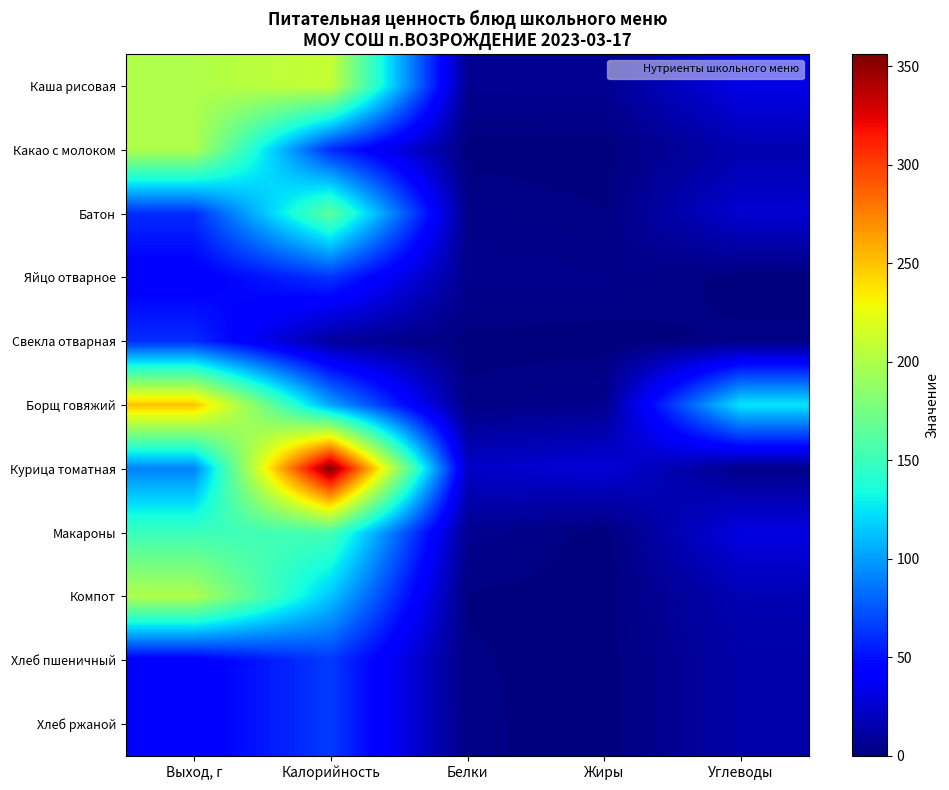

List the series in order of their peak value, highest first.

Курица томатная, Борщ говяжий, Каша рисовая, Какао с молоком, Компот, Батон, Макароны, Хлеб пшеничный, Хлеб ржаной, Яйцо отварное, Свекла отварная